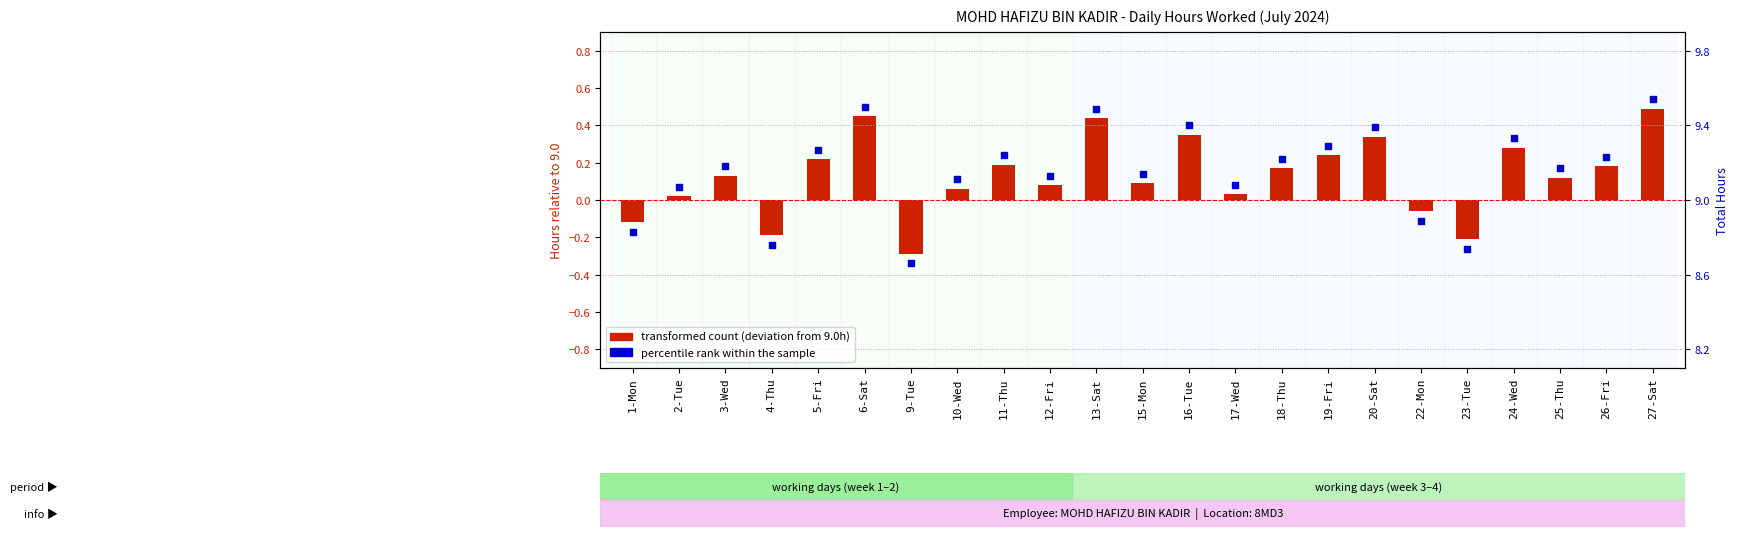

Is the value of transformed count (deviation from 9.0h) at 23-Tue greater than the value of percentile rank within the sample at 27-Sat?

No